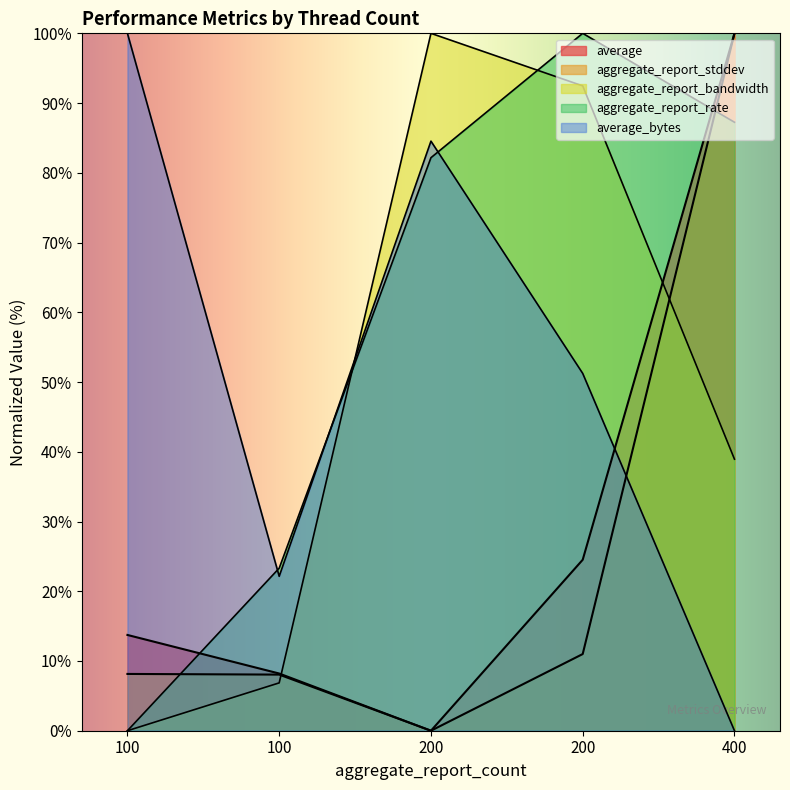

At which label does average first exceed 13?

100